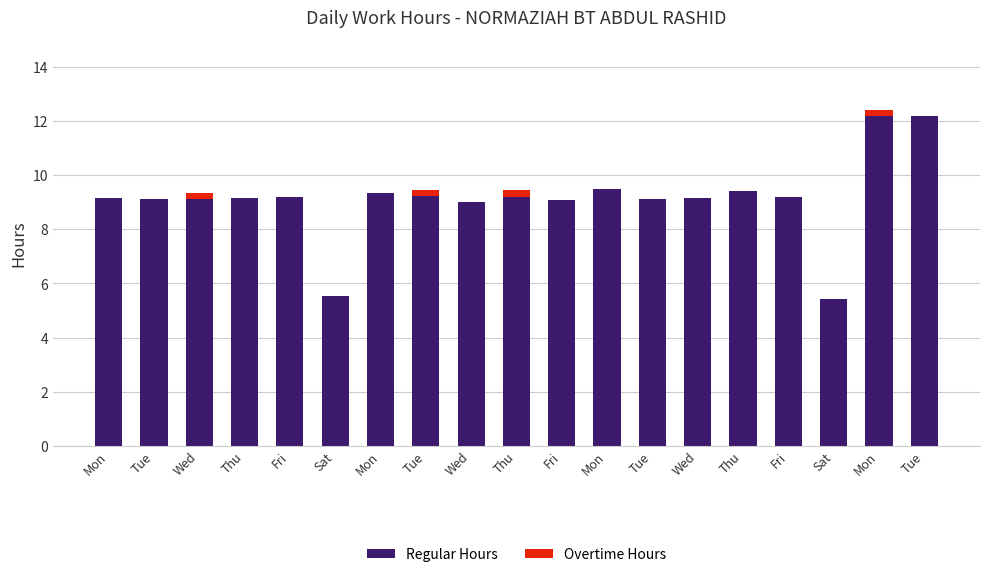

What are all the series names shown in the legend?

Regular Hours, Overtime Hours